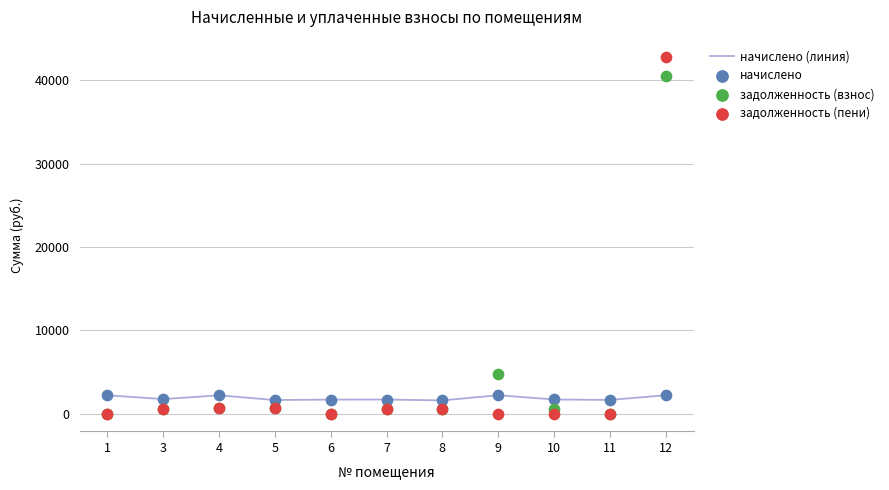

What are all the series names shown in the legend?

начислено (линия), начислено, задолженность (взнос), задолженность (пени)